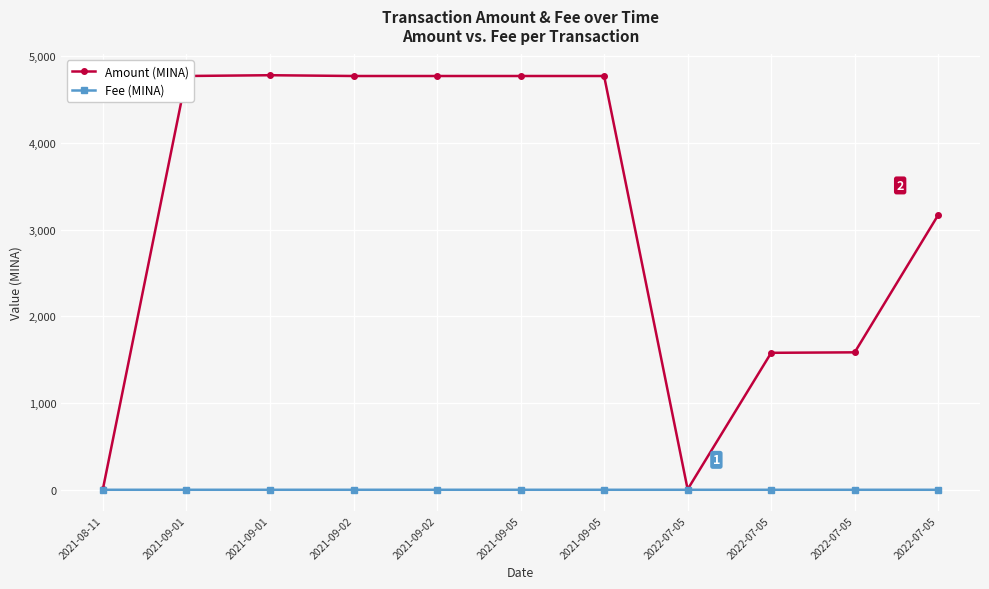

Between 2021-09-02 and 2021-09-02, which series saw the biggest shift?

Amount (MINA)